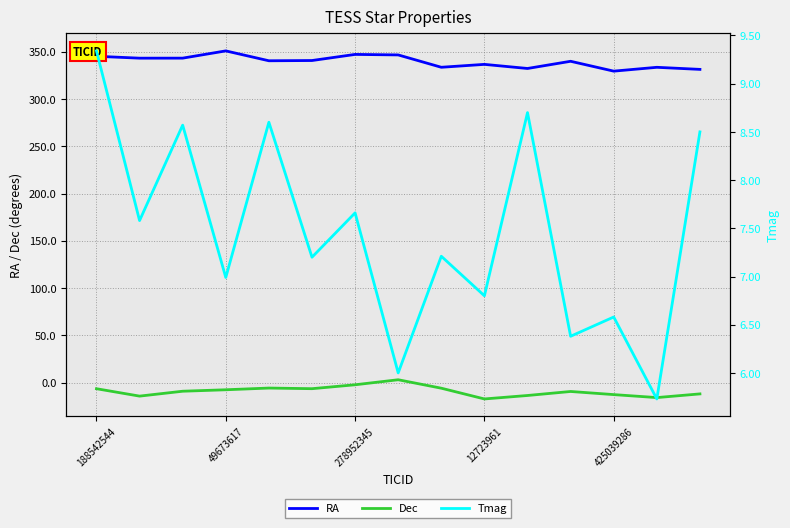

Which series has the largest total across all categories?

RA